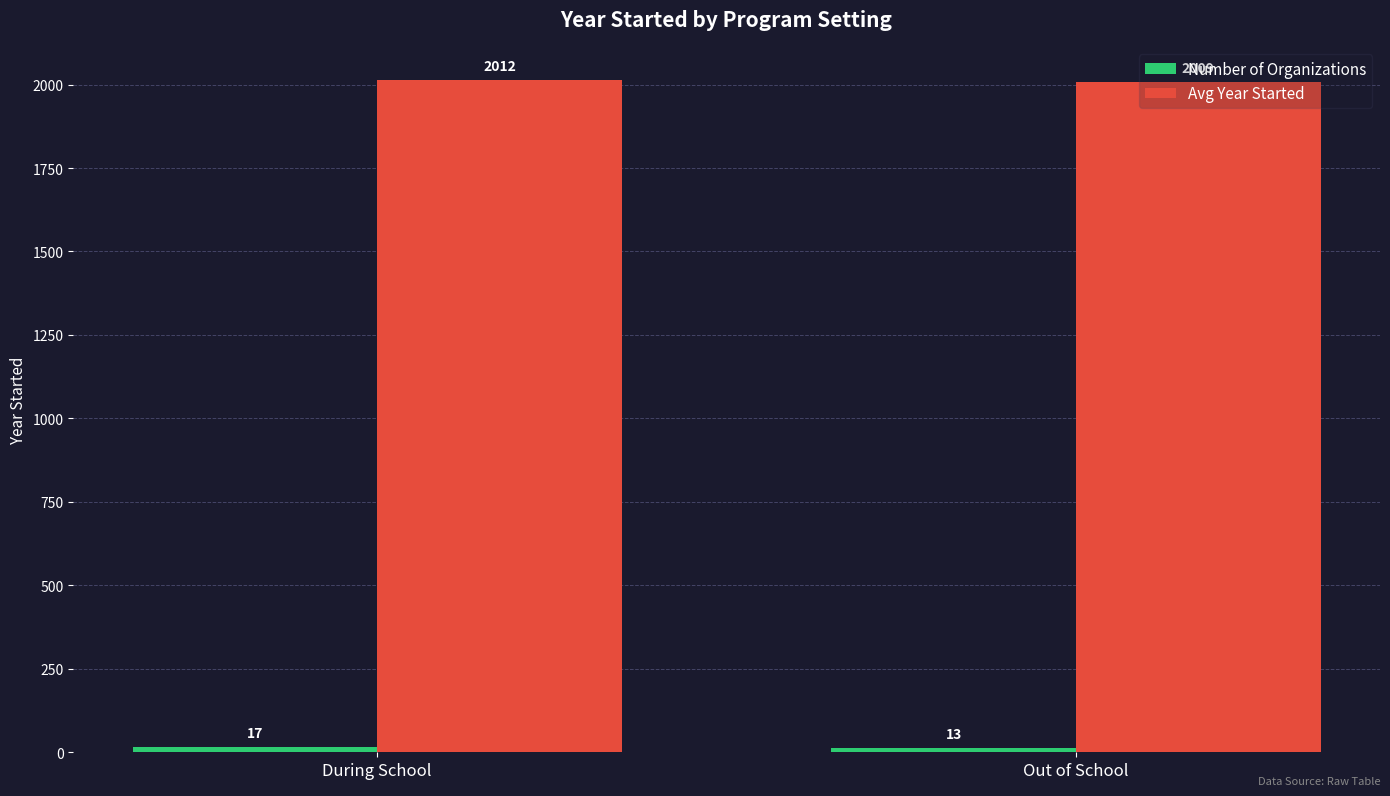

At which category is the sum across all series the highest?

During School